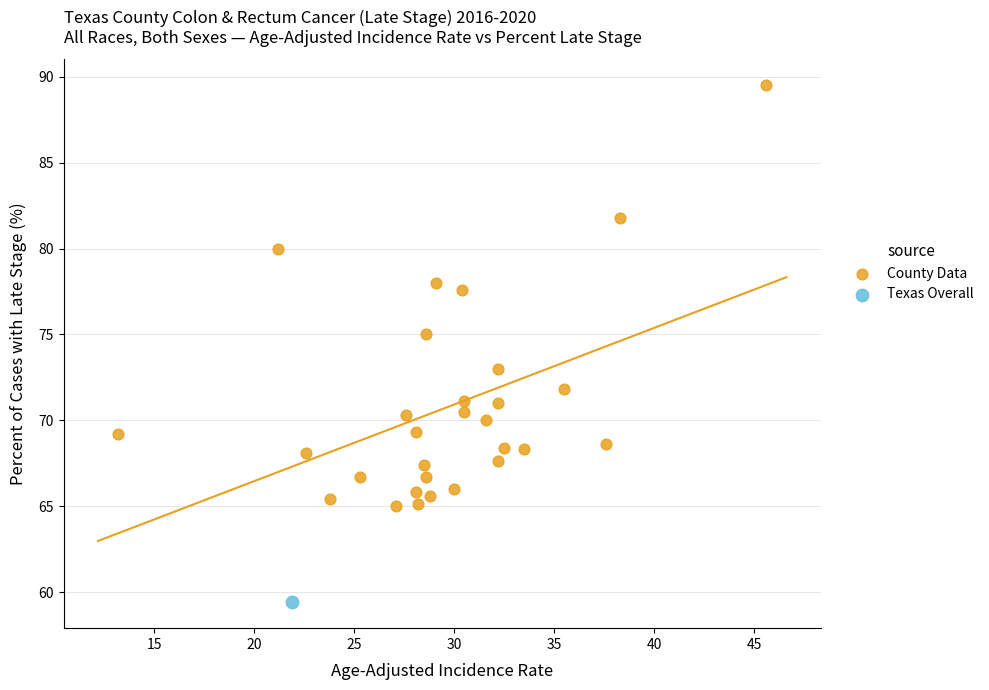

What are all the series names shown in the legend?

County Data, Texas Overall